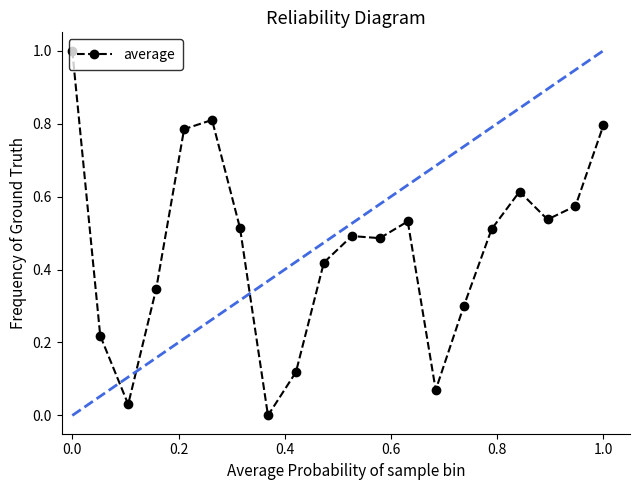

True or false: there are more than 2 points higher than both neighbors.

True